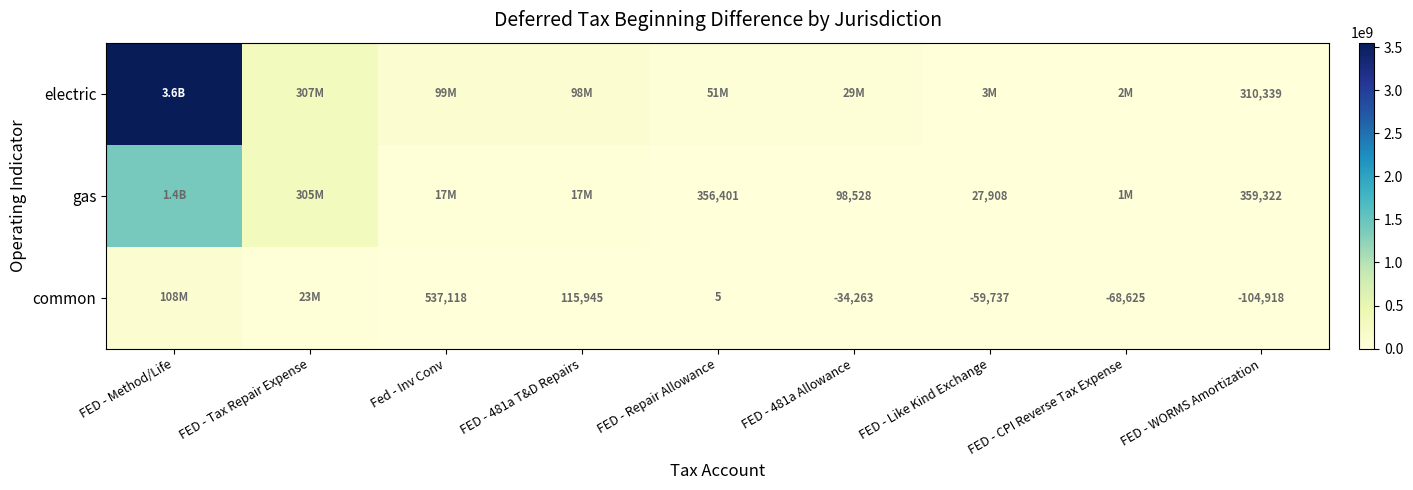

Which has a higher value, FED - 481a Allowance or FED - Like Kind Exchange?

FED - 481a Allowance